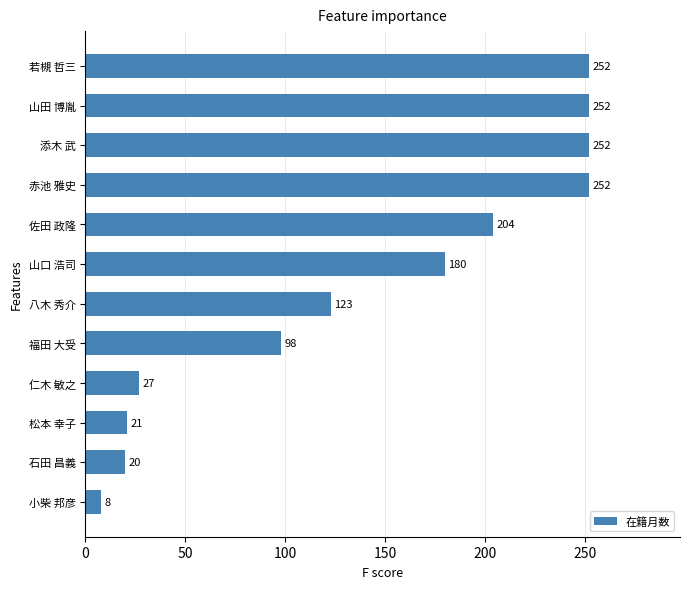

What is the difference between the values at 山田 博胤 and 八木 秀介?

129